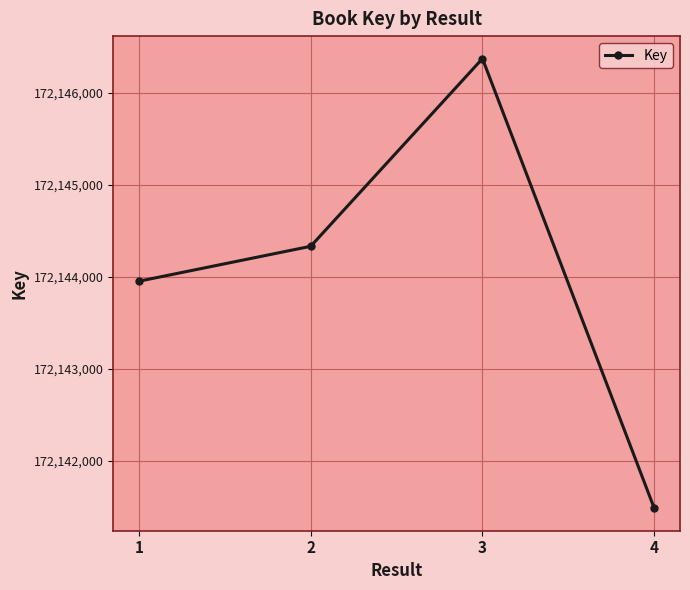

Which label corresponds to the smallest value in the chart?

4